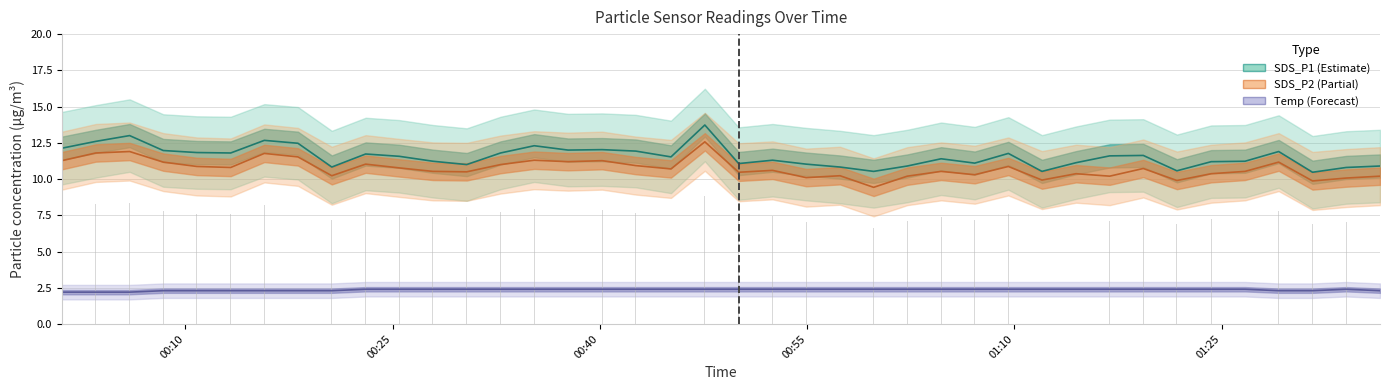

At how many categories does at least one series exceed 12?

8